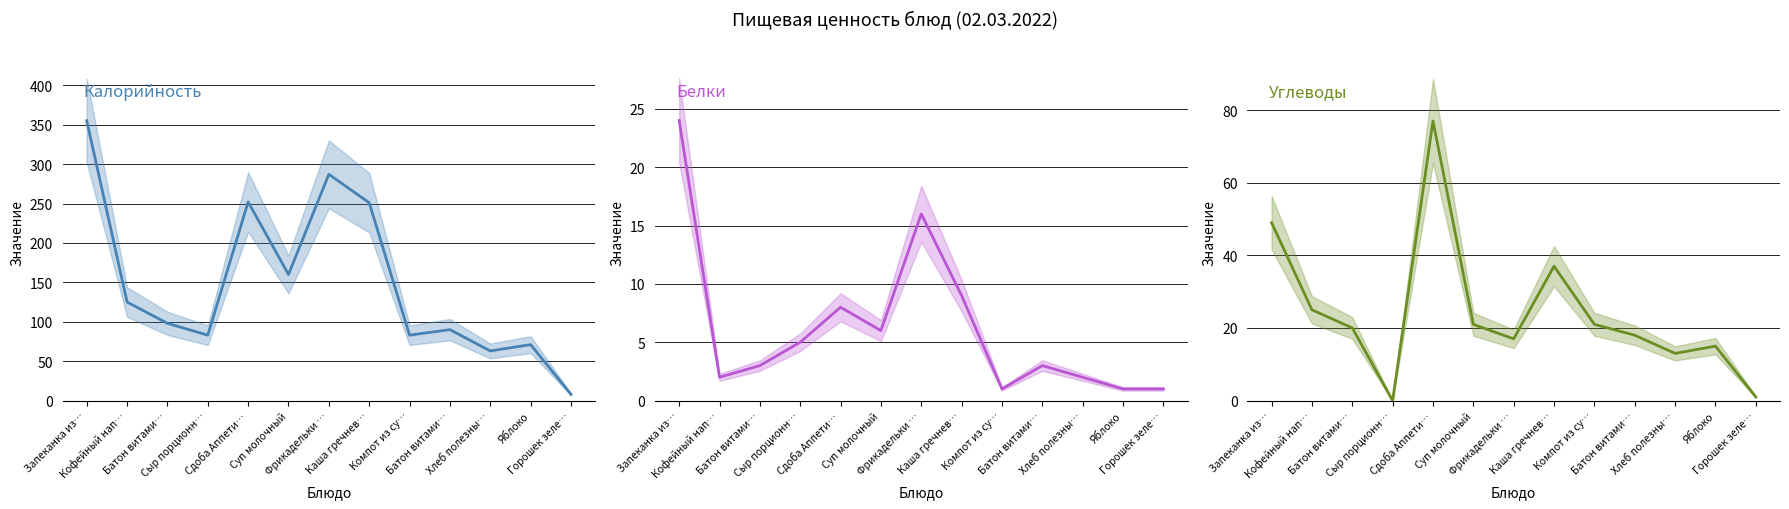

Is it true that Белки equals 15 at Каша гречнев…?

False